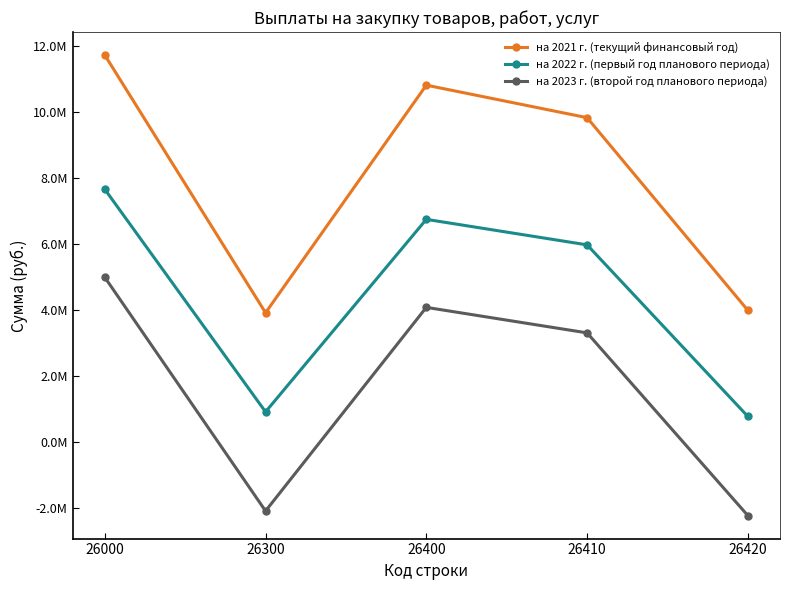

Rank the series by their average value, from highest to lowest.

на 2021 г. (текущий финансовый год), на 2022 г. (первый год планового периода), на 2023 г. (второй год планового периода)